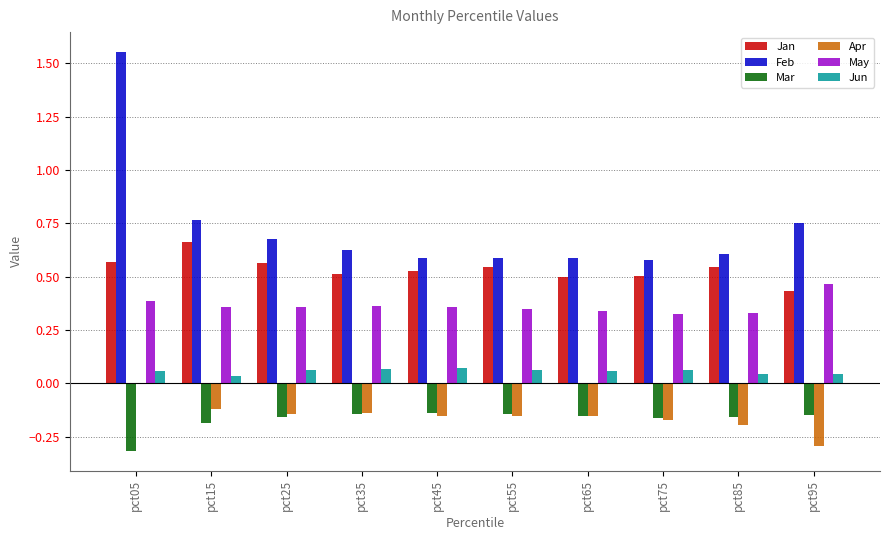

What is the sum of the Apr values at pct95 and pct45?

-0.4